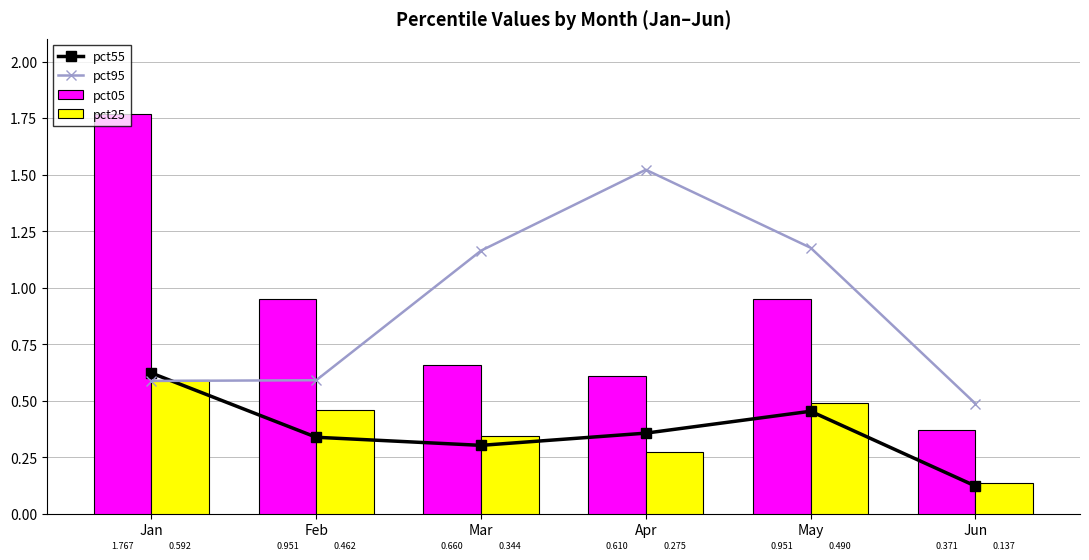

Between Jun and Mar, which is larger?

Mar